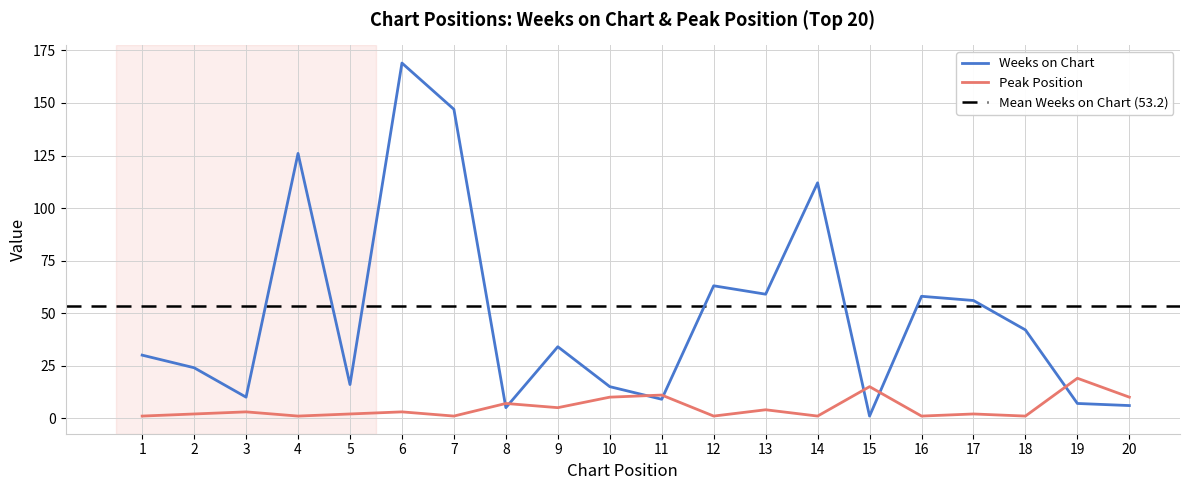

Reading left to right, what are all the values shown in this chart?

Weeks on Chart: 30	24	10	126	16	169	147	5	34	15	9	63	59	112	1	58	56	42	7	6
Peak Position: 1	2	3	1	2	3	1	7	5	10	11	1	4	1	15	1	2	1	19	10